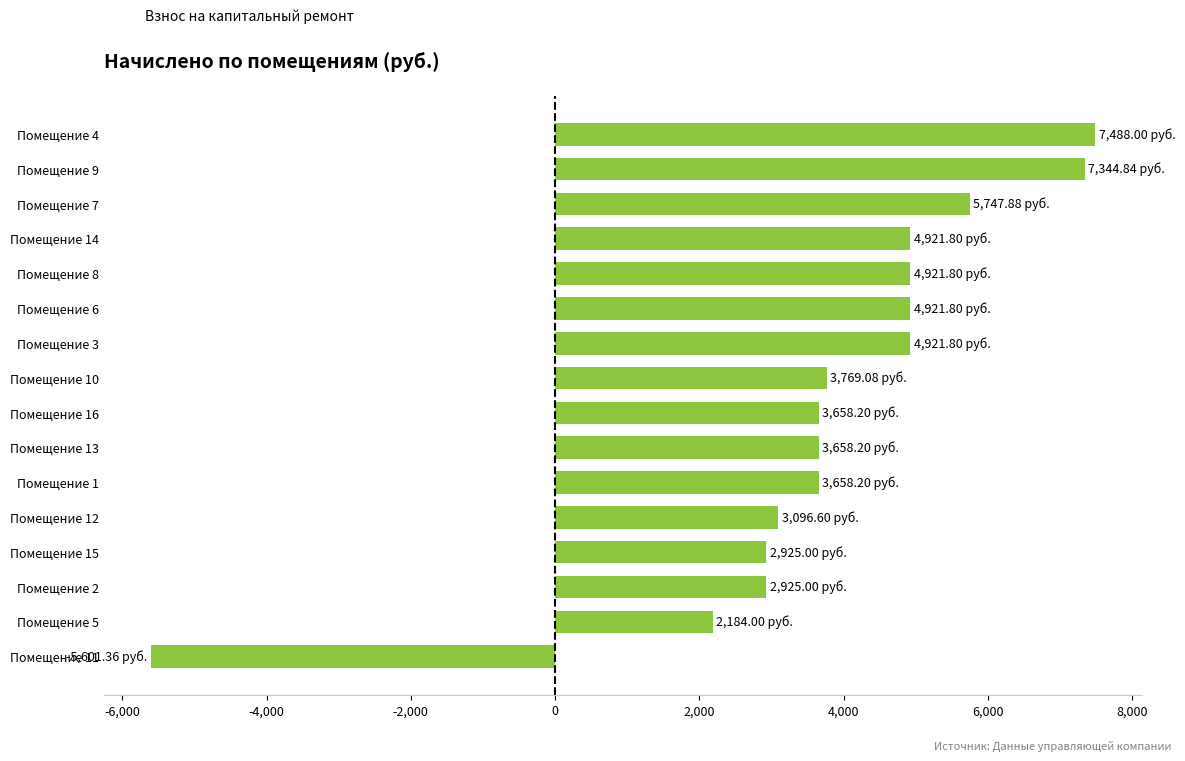

What is the sum of all values?

60540.8